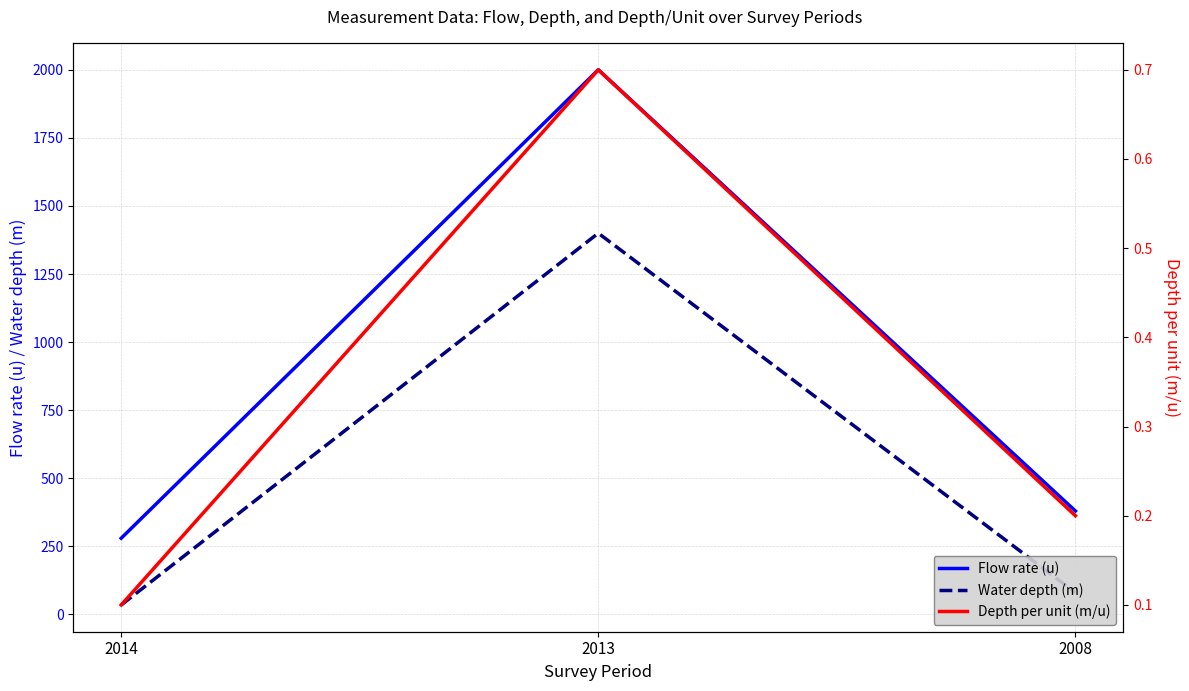

Which series has the widest spread of values?

Flow rate (u)